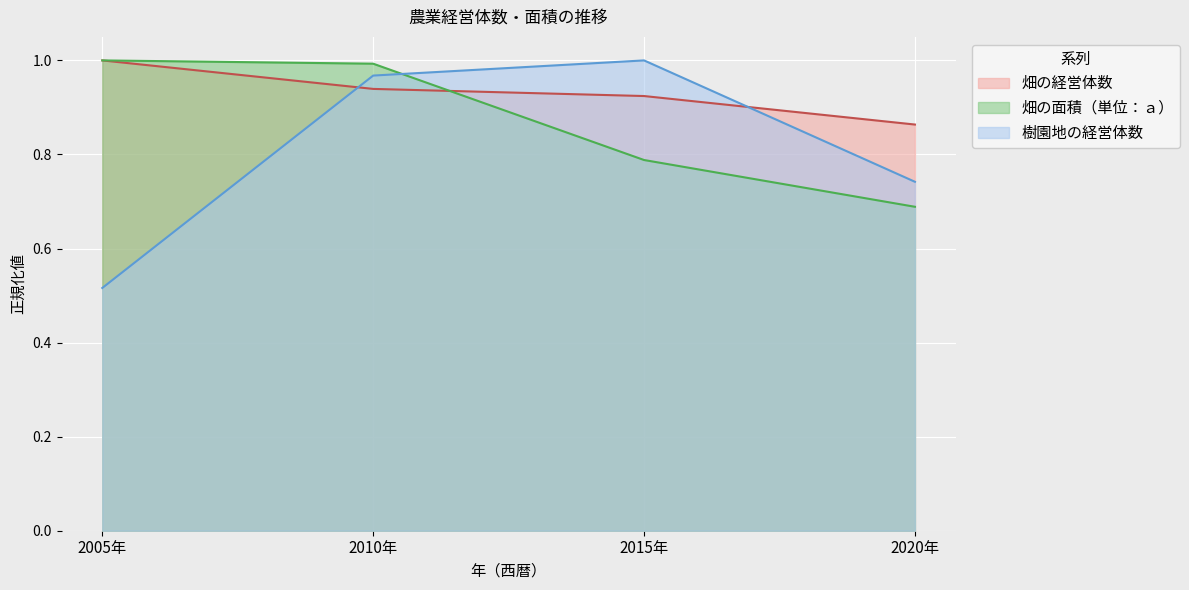

Rank the series by their maximum value, from lowest to highest.

畑の経営体数, 畑の面積（単位：ａ）, 樹園地の経営体数